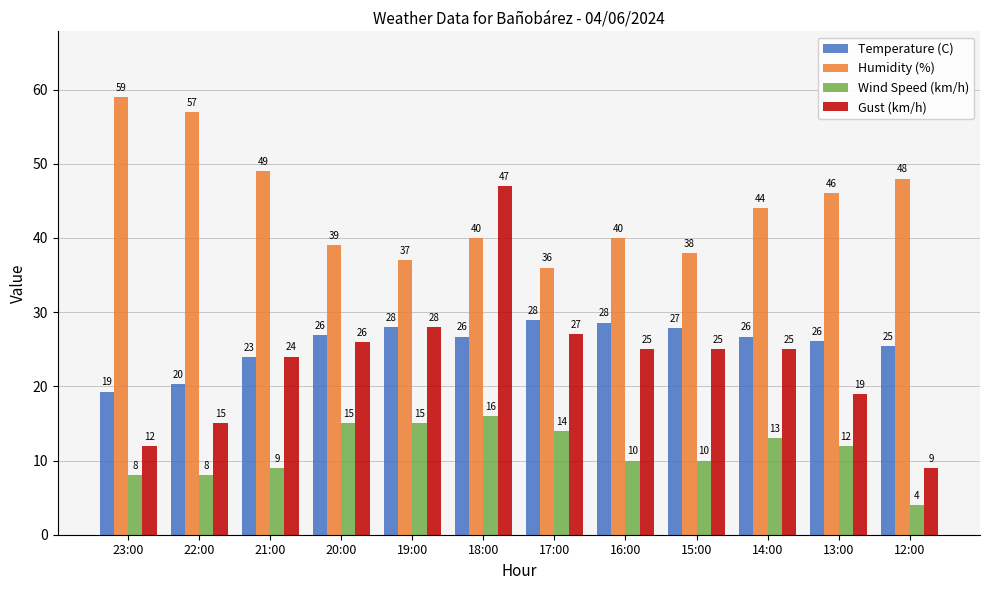

What is the value of the Gust (km/h) bar at the 11th from the left?

19.0